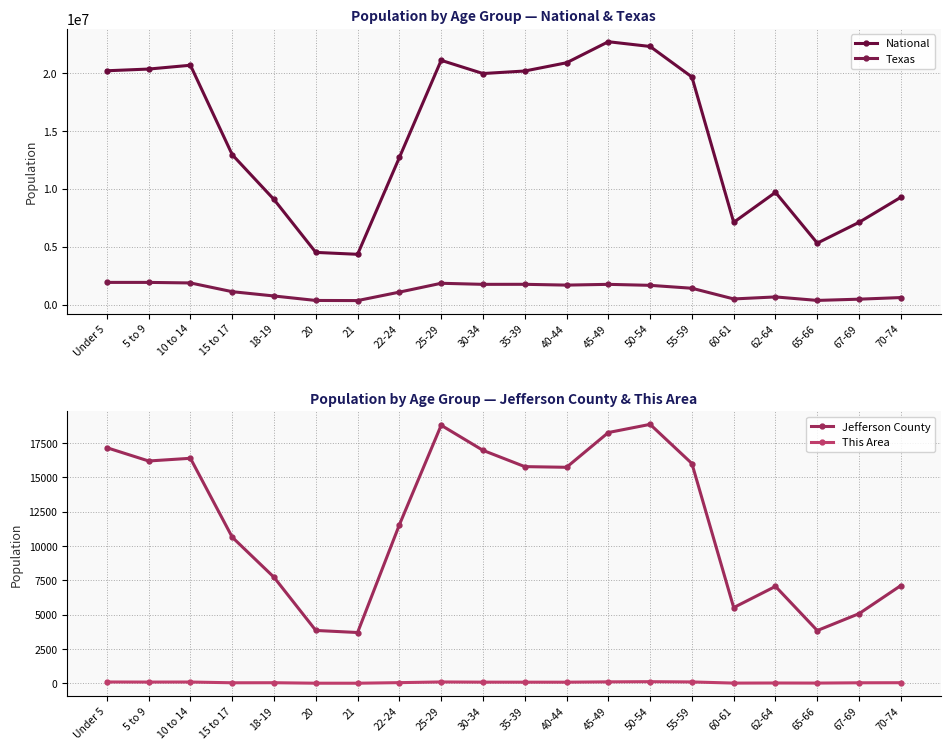

List the labels in order of This Area value, smallest first.

21, 20, 60-61, 65-66, 62-64, 67-69, 15 to 17, 18-19, 70-74, 22-24, 40-44, 35-39, 30-34, 5 to 9, 10 to 14, Under 5, 25-29, 55-59, 45-49, 50-54